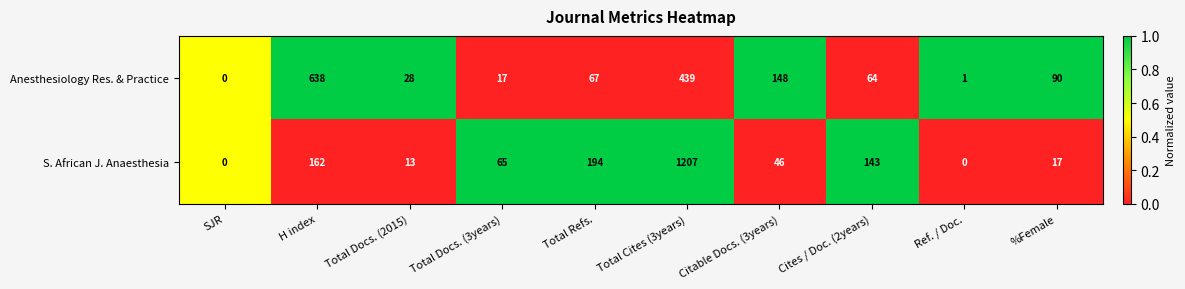

What is the total value across all series at Citable Docs. (3years)?

194